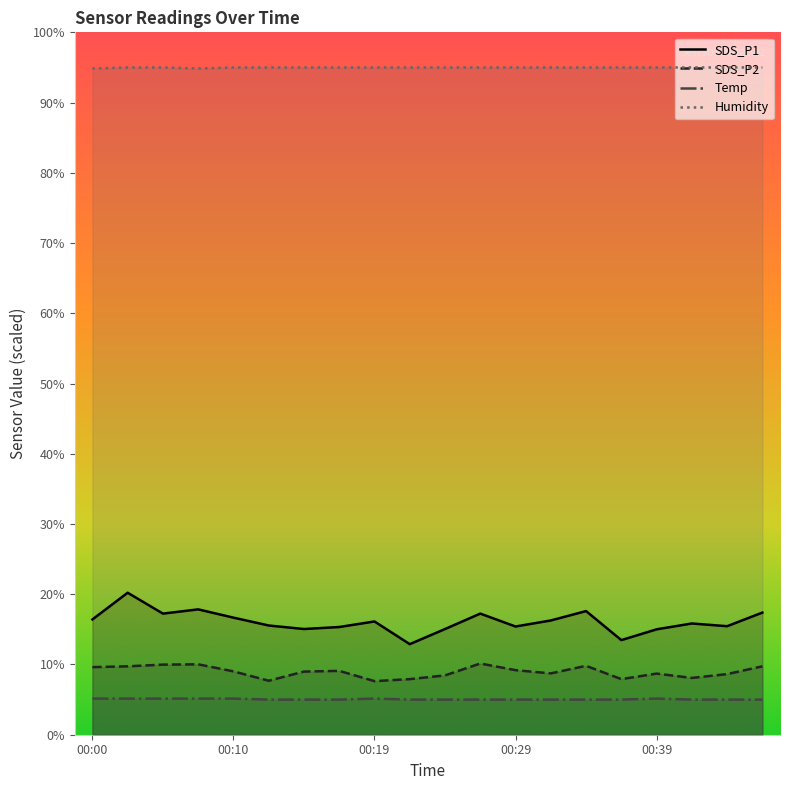

Rank the series at 00:44 from lowest to highest value.

Temp, SDS_P2, SDS_P1, Humidity